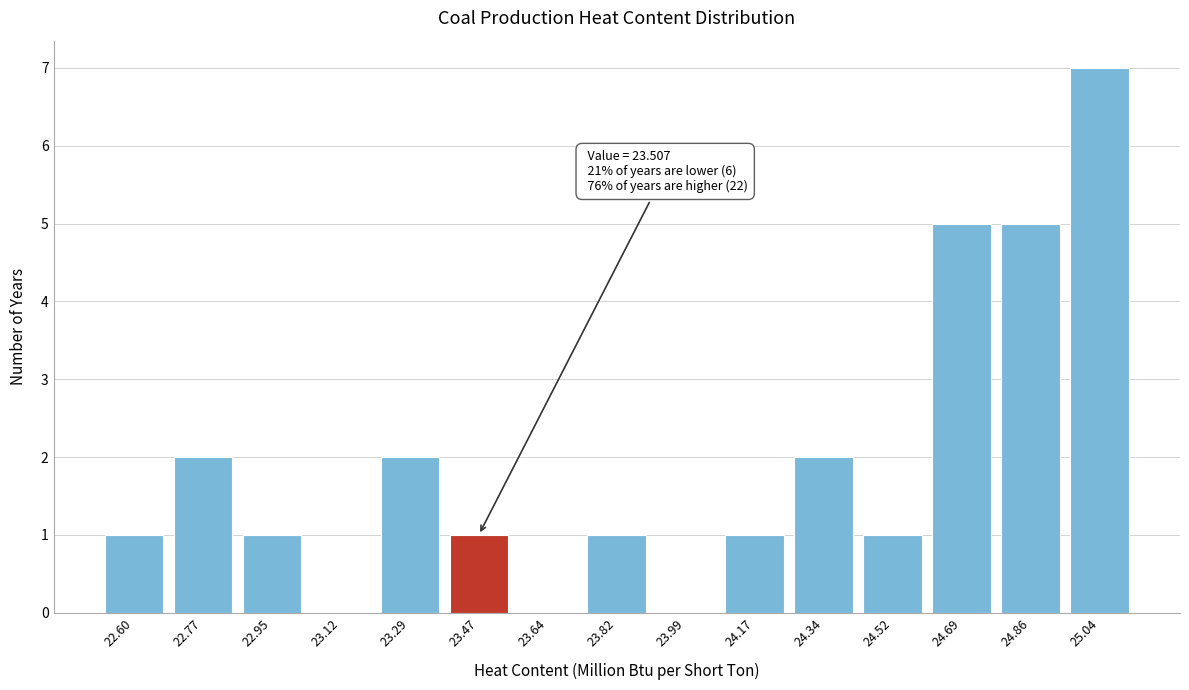

Reading right to left, what are all the values shown in this chart?

25.04=7	24.86=5	24.69=5	24.52=1	24.34=2	24.17=1	23.99=0	23.82=1	23.64=0	23.47=1	23.29=2	23.12=0	22.95=1	22.77=2	22.60=1